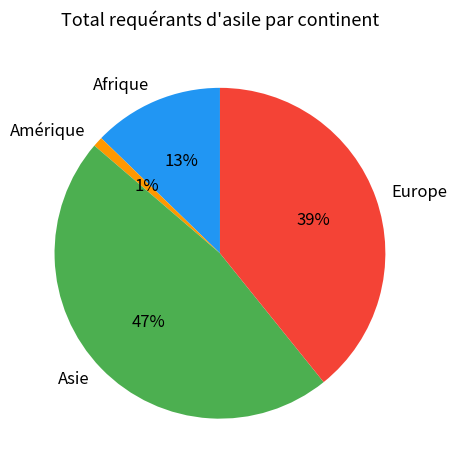

To the nearest percent, what percentage of the pie is Europe?

39%